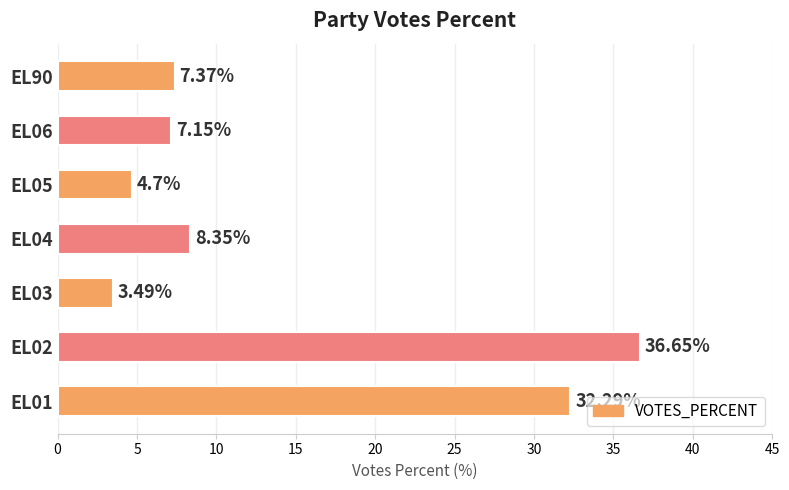

List the labels in order of value, smallest first.

EL03, EL05, EL06, EL90, EL04, EL01, EL02